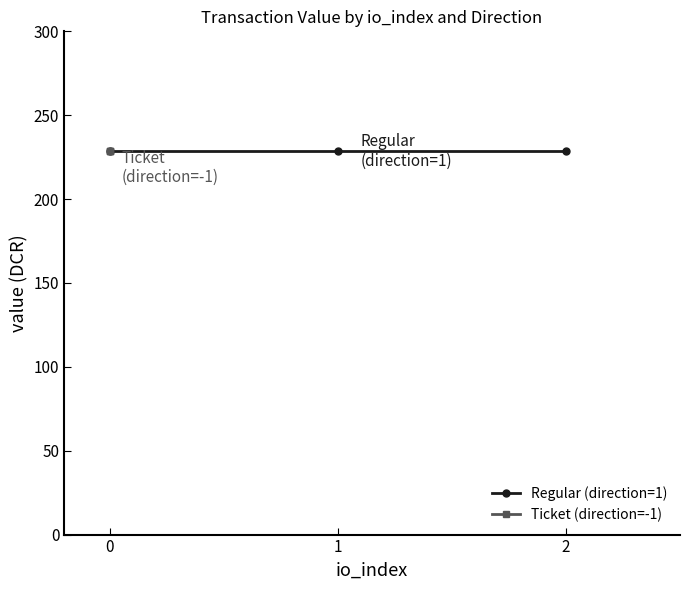

How many data points does each series have?

3